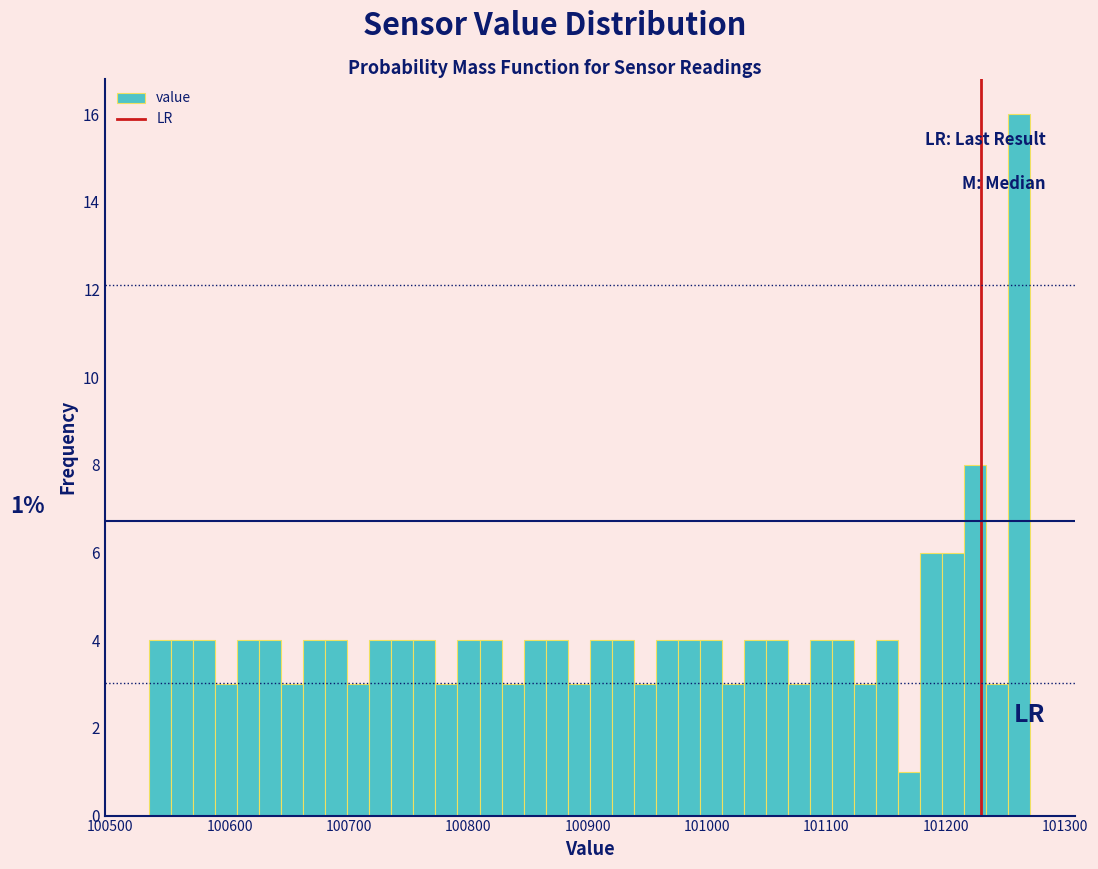

Read against the x-axis, roughly where is the centre of the tallest bar?

101260